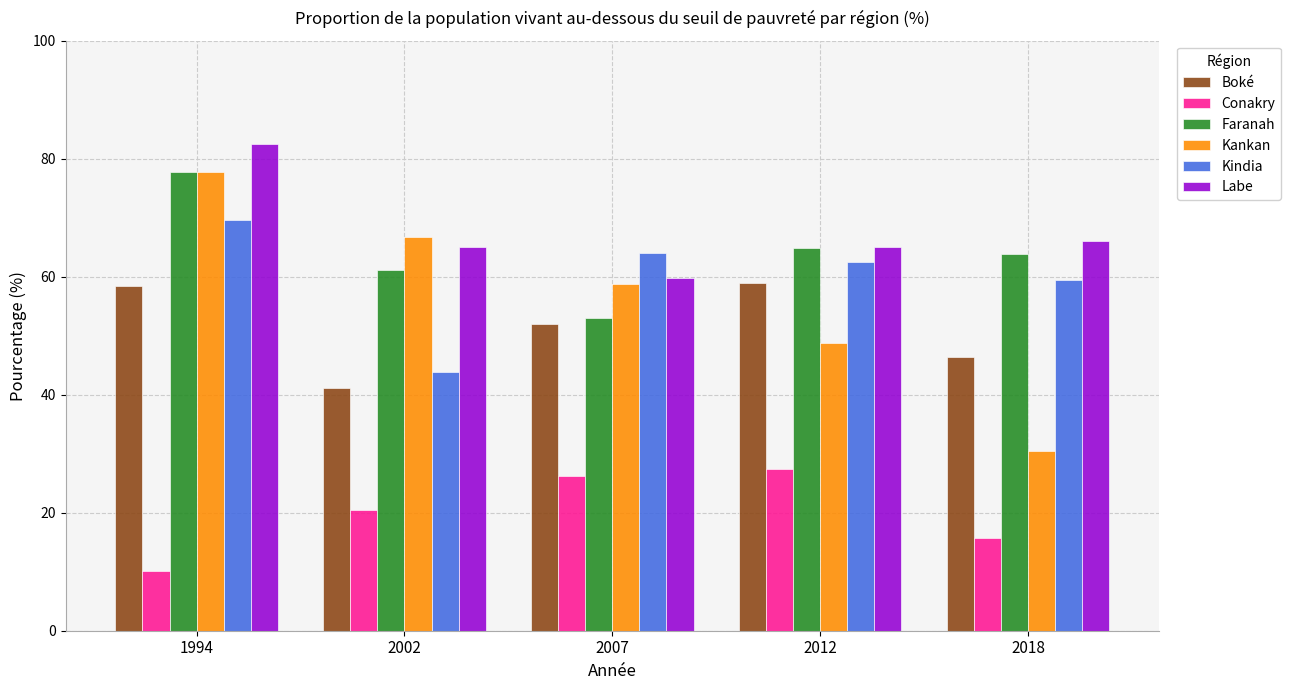

The value of Boké at 2012 is 58.9. True or false?

True